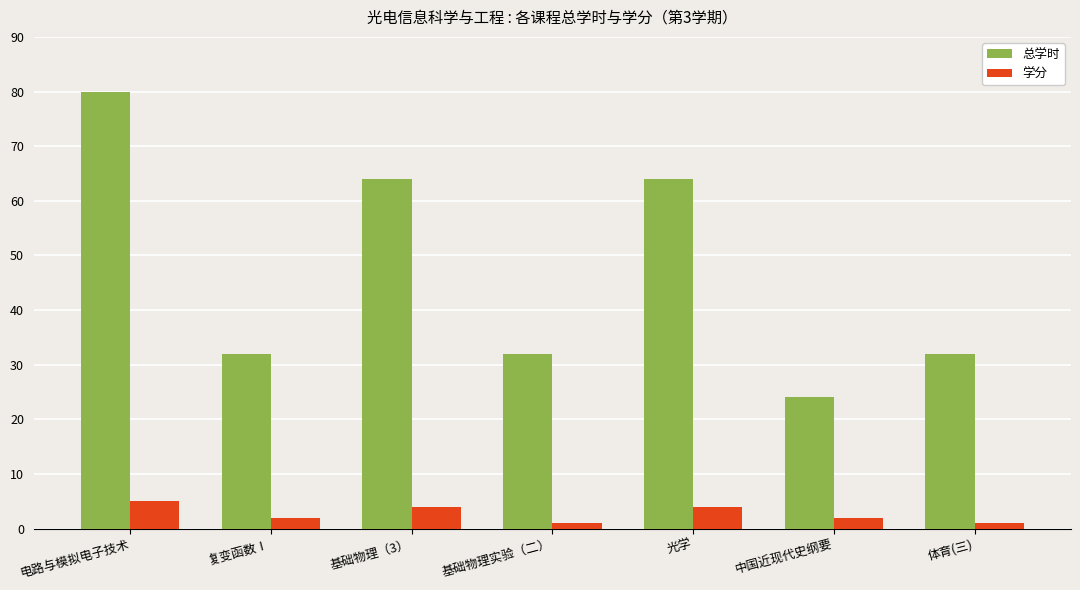

At which category is the sum across all series the highest?

电路与模拟电子技术